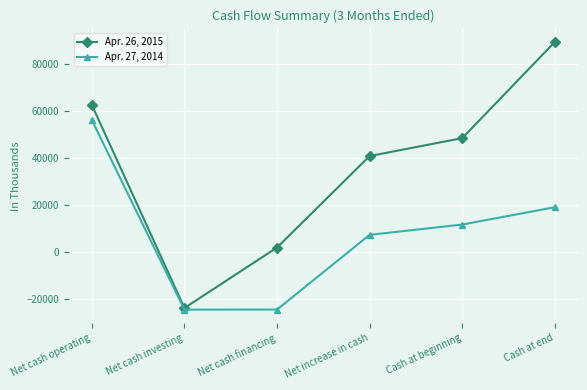

Read the Apr. 27, 2014 value at Net cash investing, to the nearest 10.

-24420